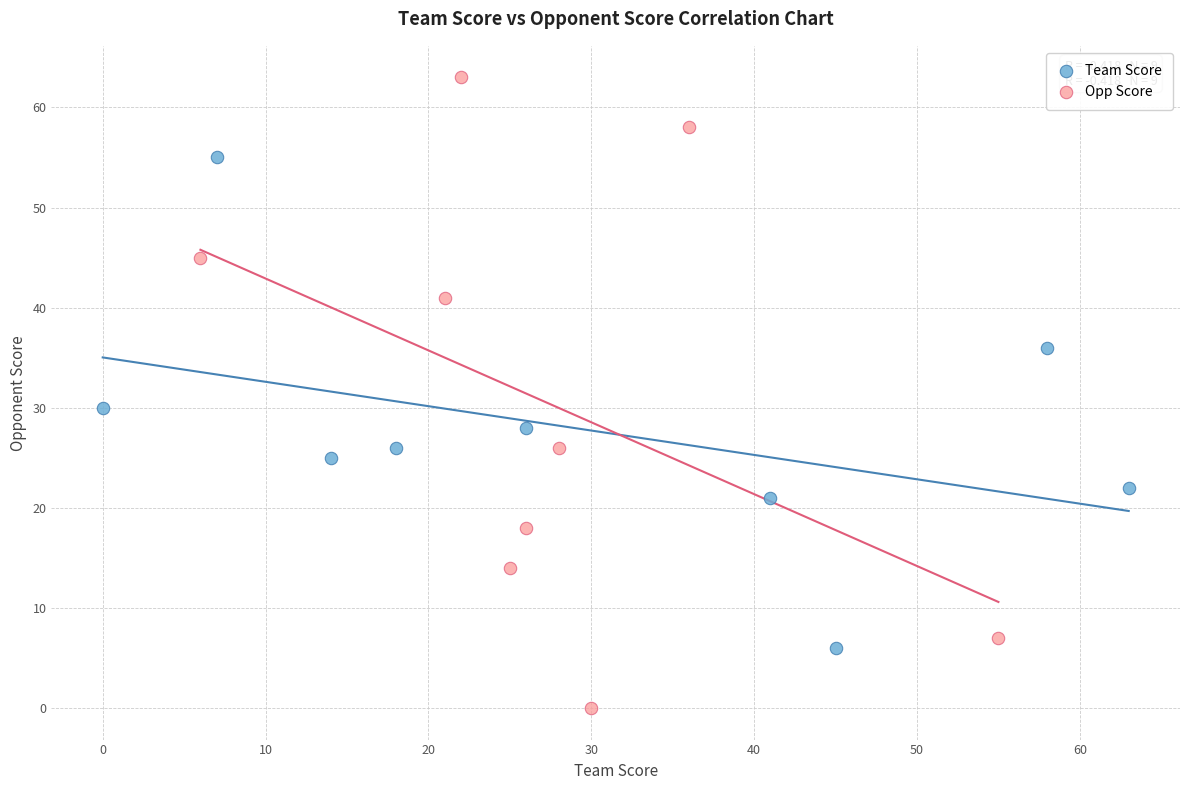

What are all the series names shown in the legend?

Team Score, Opp Score